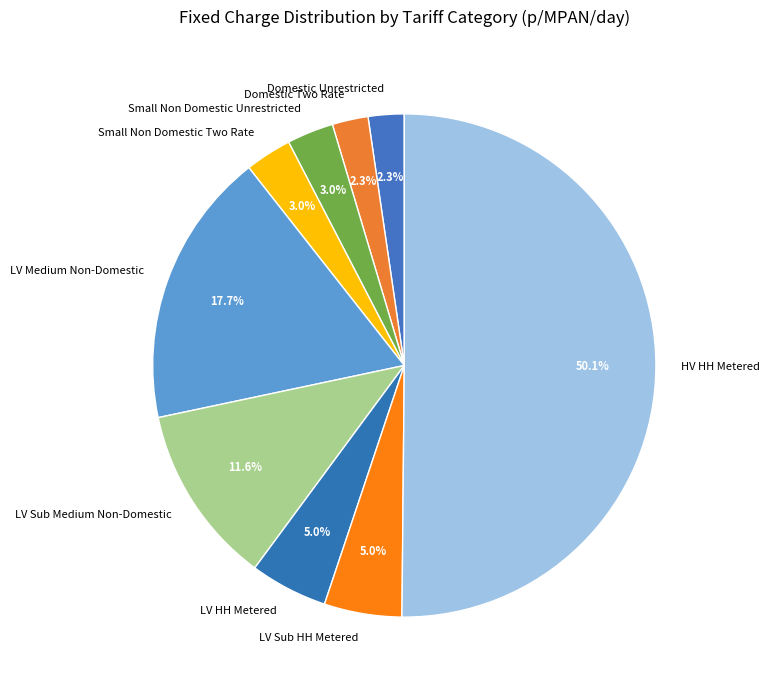

Combined, what portion of the pie is LV Medium Non-Domestic and Small Non Domestic Unrestricted?

20.7%